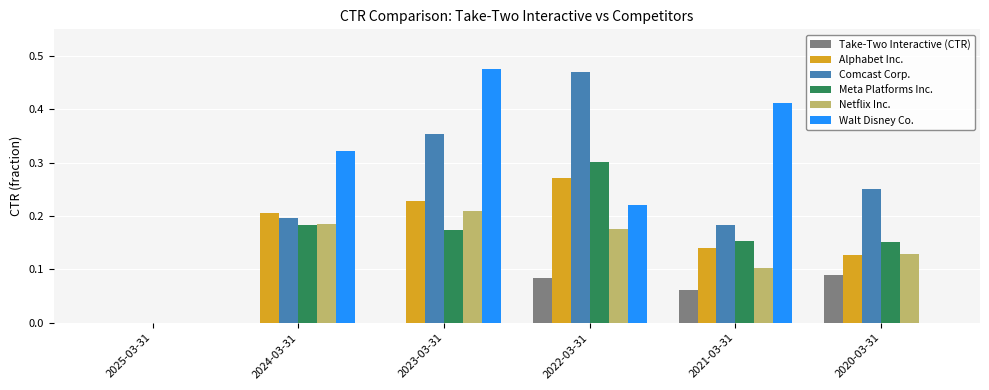

Between 2025-03-31 and 2024-03-31, which series saw the biggest shift?

Walt Disney Co.